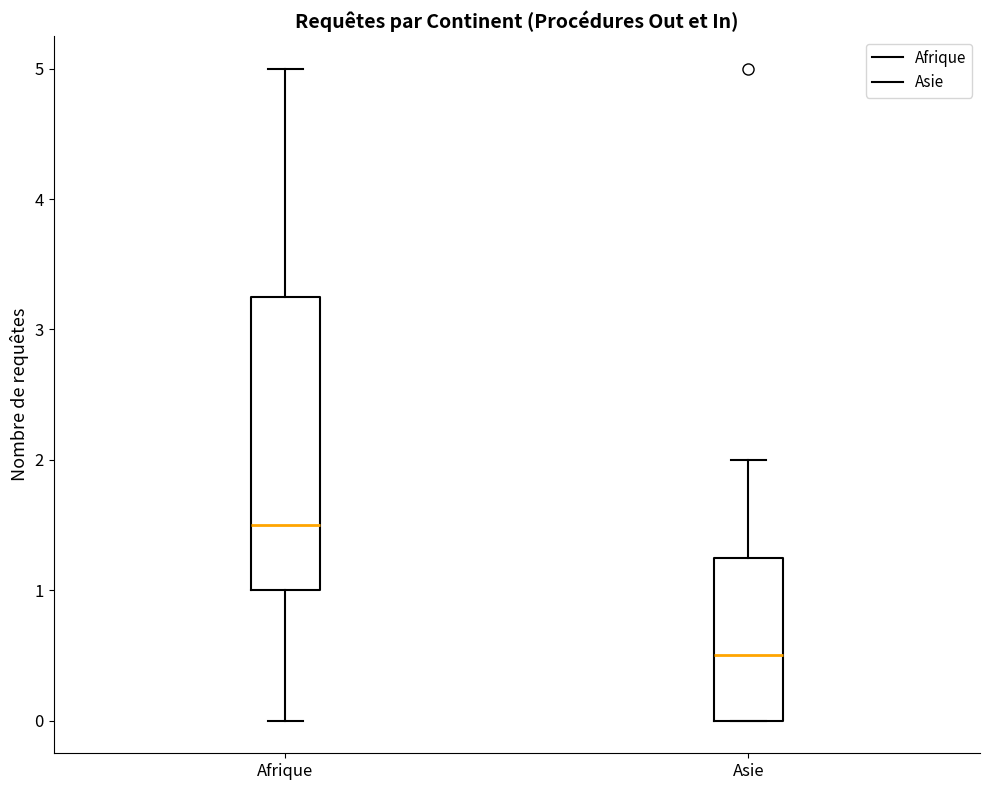

Which box's median line is the highest?

Afrique